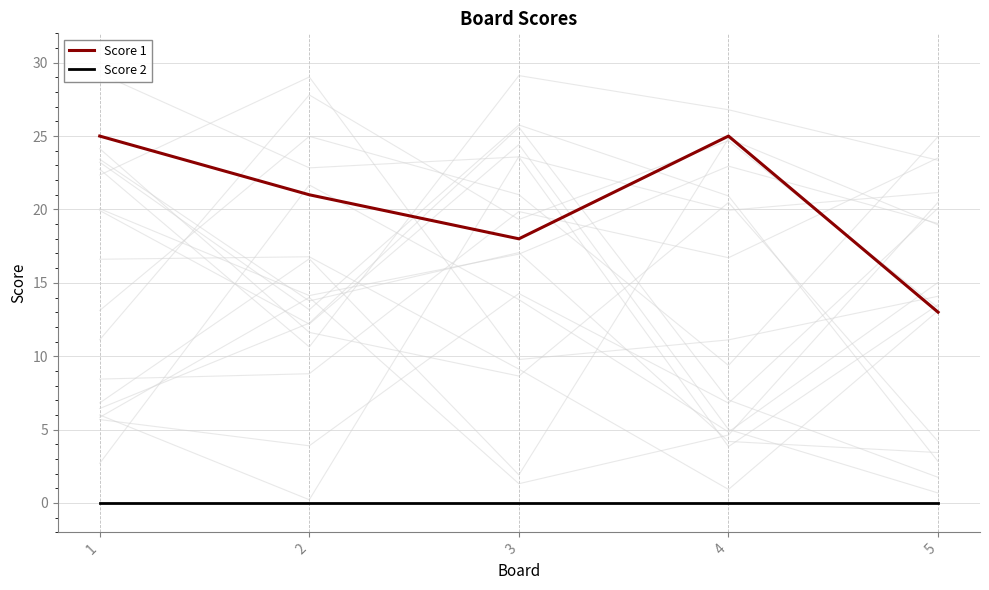

At which label does Score 2 reach its peak?

1